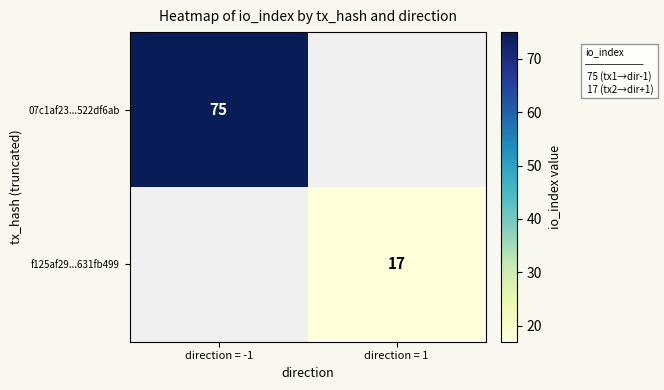

True or false: 07c1af23...522df6ab has a value of 75 at direction = -1.

True